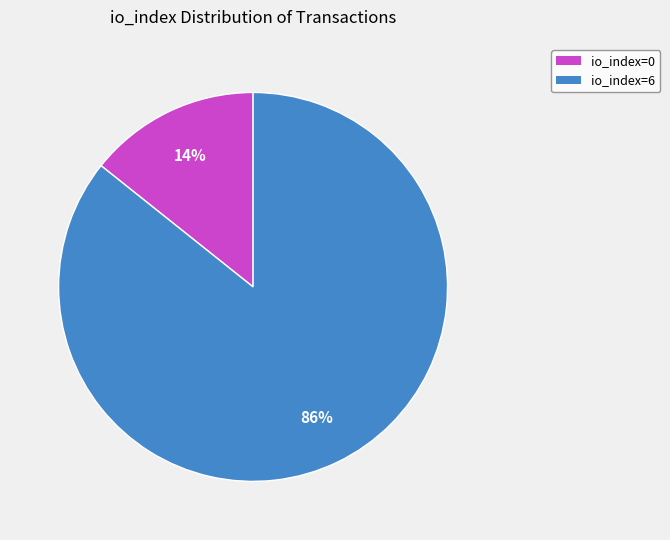

Is it true that io_index=6 is 86% of the pie?

True